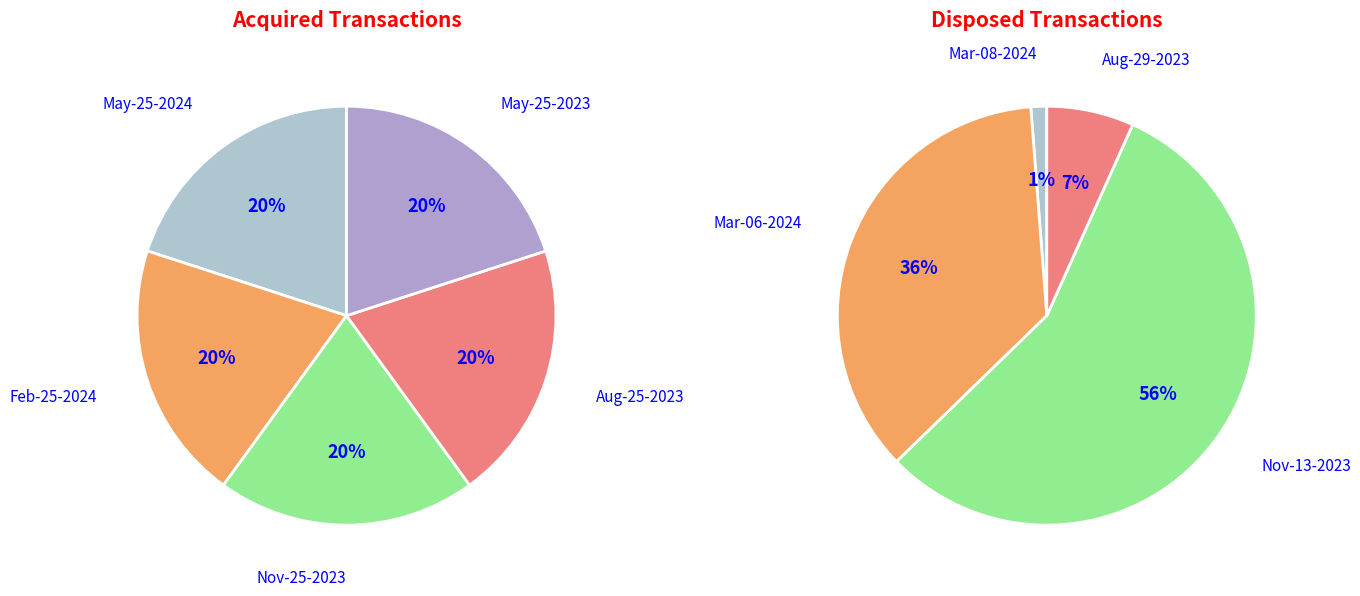

To the nearest percent, what percentage of the pie is 2?

56%